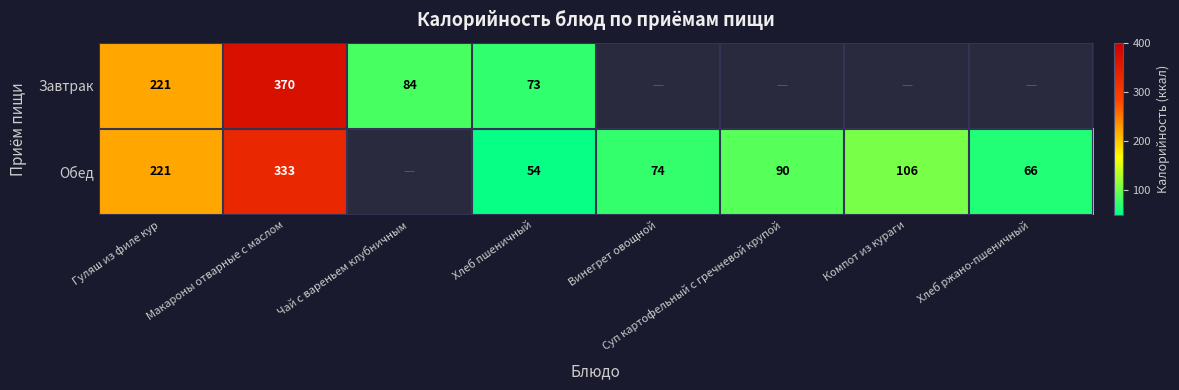

The value of Обед at Хлеб пшеничный is 54. True or false?

True